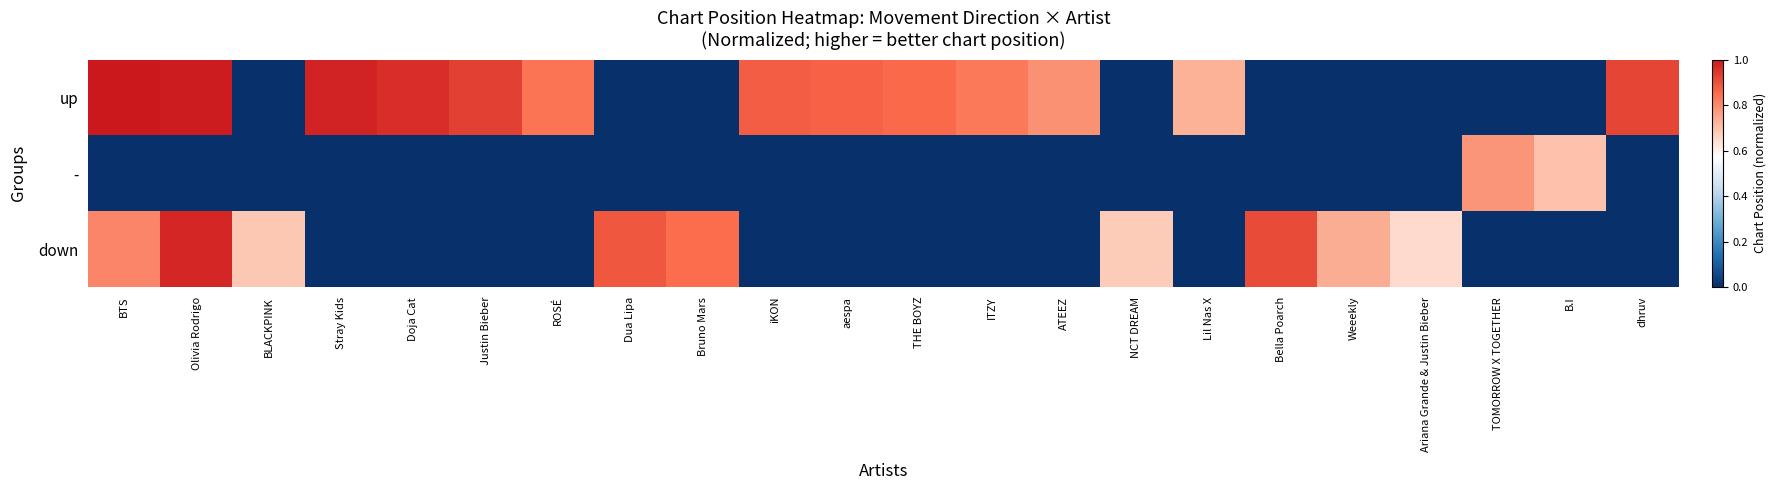

Reading right to left, transcribe all the data shown in this chart.

up: dhruv=0.9	B.I=0.0	TOMORROW X TOGETHER=0.0	Ariana Grande & Justin Bieber=0.0	Weeekly=0.0	Bella Poarch=0.0	Lil Nas X=0.7	NCT DREAM=0.0	ATEEZ=0.8	ITZY=0.8	THE BOYZ=0.9	aespa=0.9	iKON=0.9	Bruno Mars=0.0	Dua Lipa=0.0	ROSÉ=0.8	Justin Bieber=0.9	Doja Cat=1.0	Stray Kids=1.0	BLACKPINK=0.0	Olivia Rodrigo=1.0	BTS=1.0
-: dhruv=0.0	B.I=0.7	TOMORROW X TOGETHER=0.8	Ariana Grande & Justin Bieber=0.0	Weeekly=0.0	Bella Poarch=0.0	Lil Nas X=0.0	NCT DREAM=0.0	ATEEZ=0.0	ITZY=0.0	THE BOYZ=0.0	aespa=0.0	iKON=0.0	Bruno Mars=0.0	Dua Lipa=0.0	ROSÉ=0.0	Justin Bieber=0.0	Doja Cat=0.0	Stray Kids=0.0	BLACKPINK=0.0	Olivia Rodrigo=0.0	BTS=0.0
down: dhruv=0.0	B.I=0.0	TOMORROW X TOGETHER=0.0	Ariana Grande & Justin Bieber=0.6	Weeekly=0.7	Bella Poarch=0.9	Lil Nas X=0.0	NCT DREAM=0.7	ATEEZ=0.0	ITZY=0.0	THE BOYZ=0.0	aespa=0.0	iKON=0.0	Bruno Mars=0.8	Dua Lipa=0.9	ROSÉ=0.0	Justin Bieber=0.0	Doja Cat=0.0	Stray Kids=0.0	BLACKPINK=0.7	Olivia Rodrigo=1.0	BTS=0.8